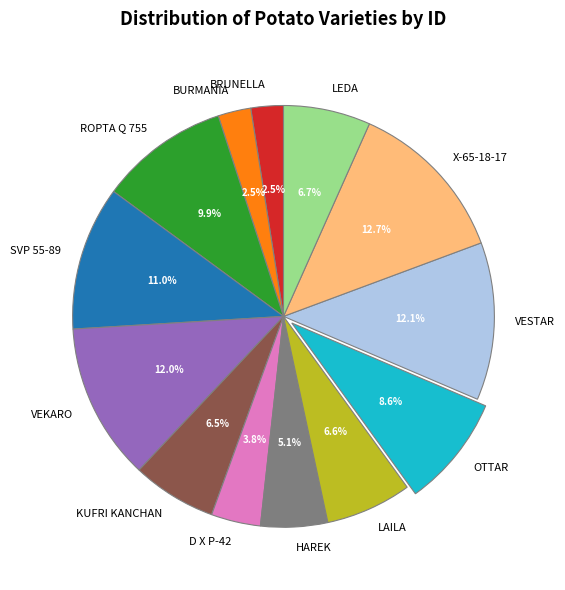

What percentage is the SVP 55-89 slice, to the nearest percent?

11%